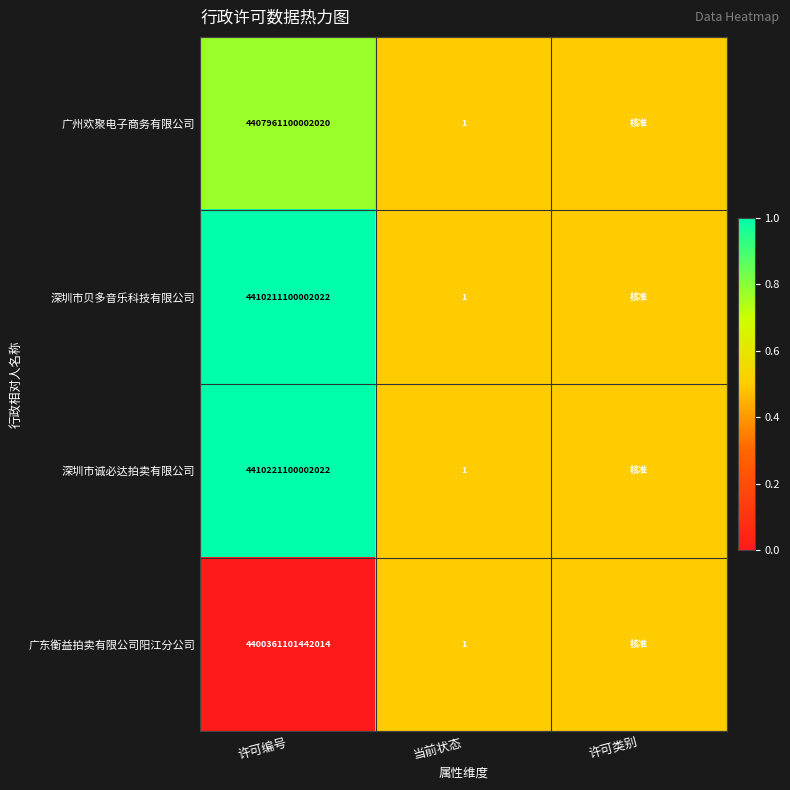

How many categories are shown in the chart?

3